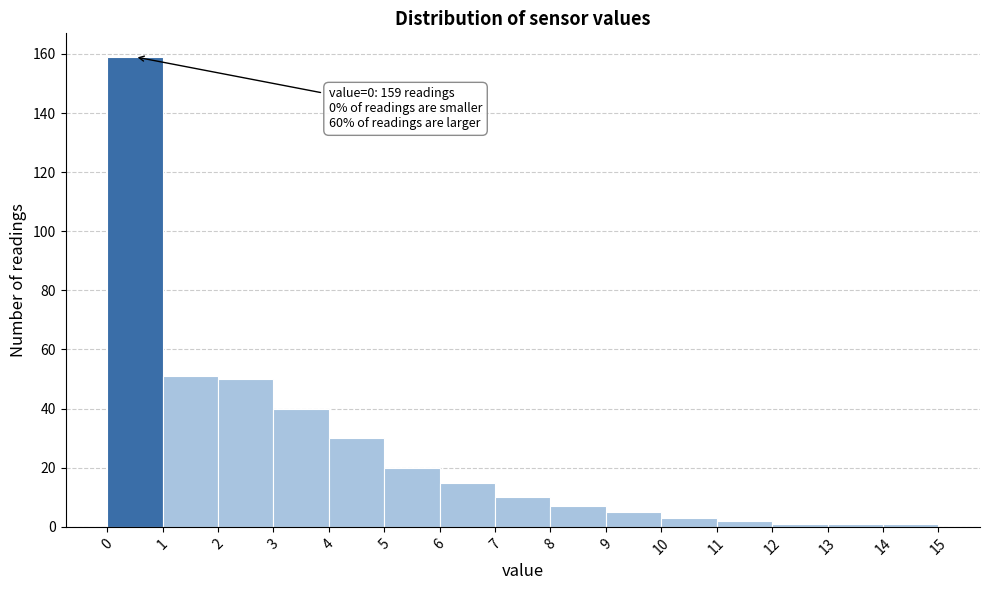

Which range on the x-axis has the tallest bar?

0 to 1